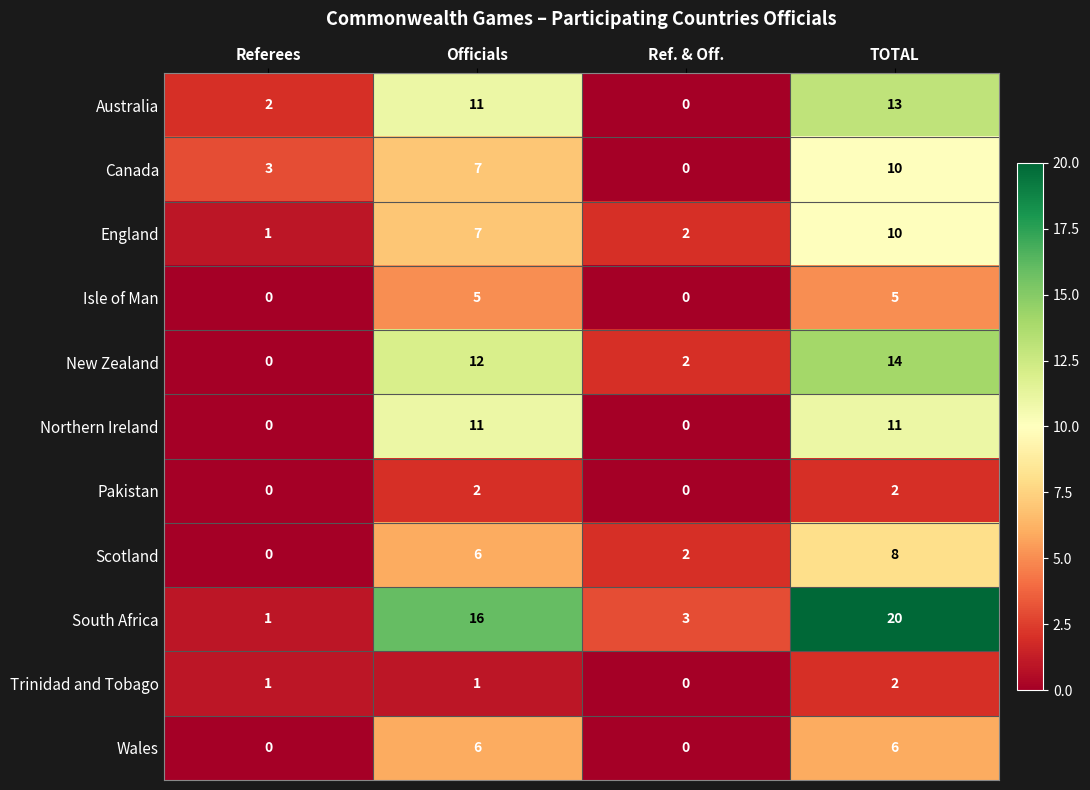

Count the Wales values in the range 0 to 6.

4